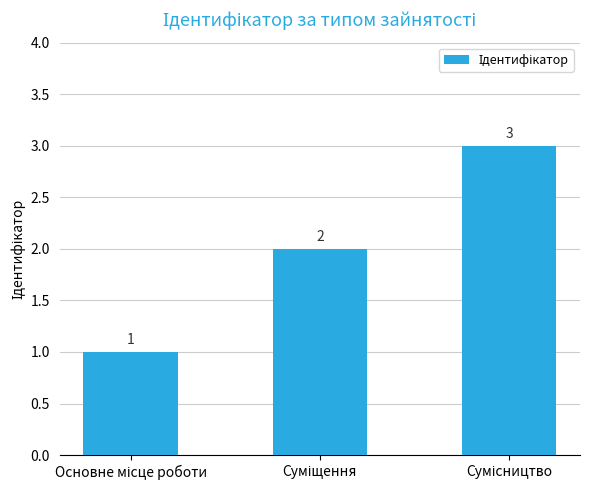

Count the values in the range 1 to 3.

3